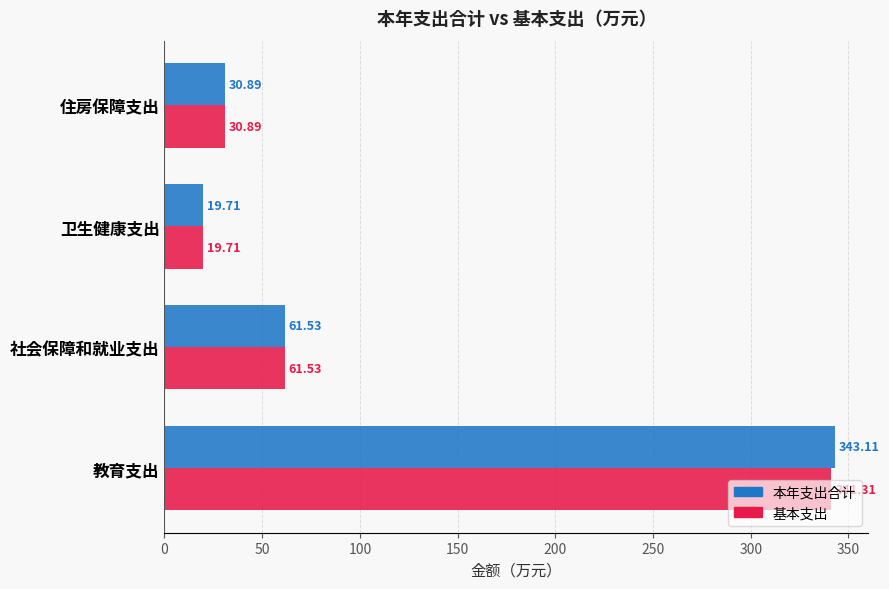

At which category is the sum across all series the highest?

教育支出